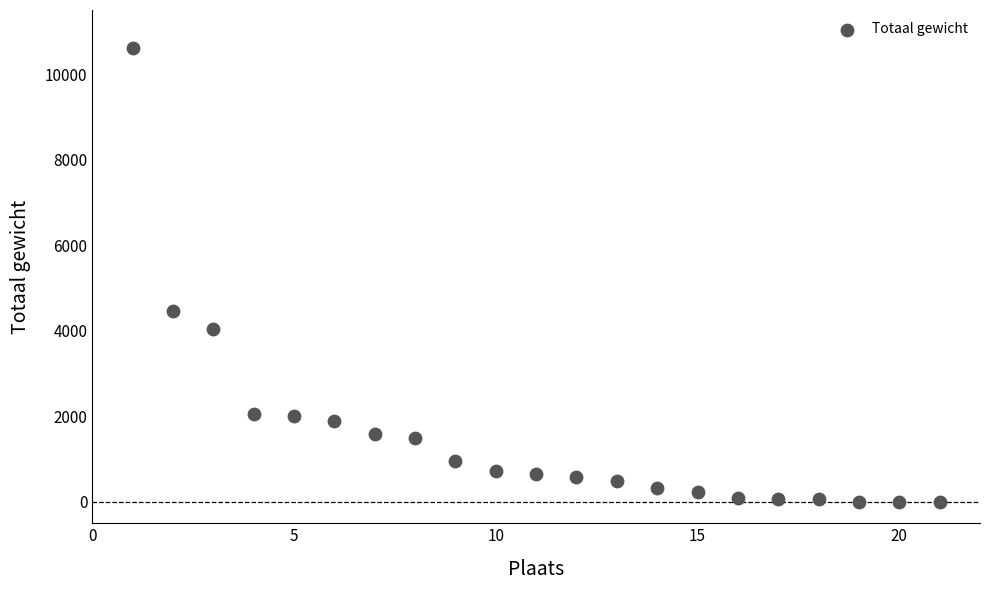

What Y value in the scatter plot is closest to 5302?

4465